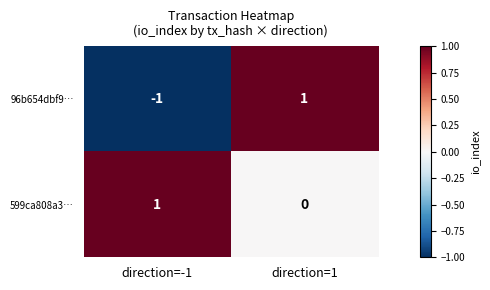

Between direction=-1 and direction=1, which series saw the biggest shift?

96b654dbf9…